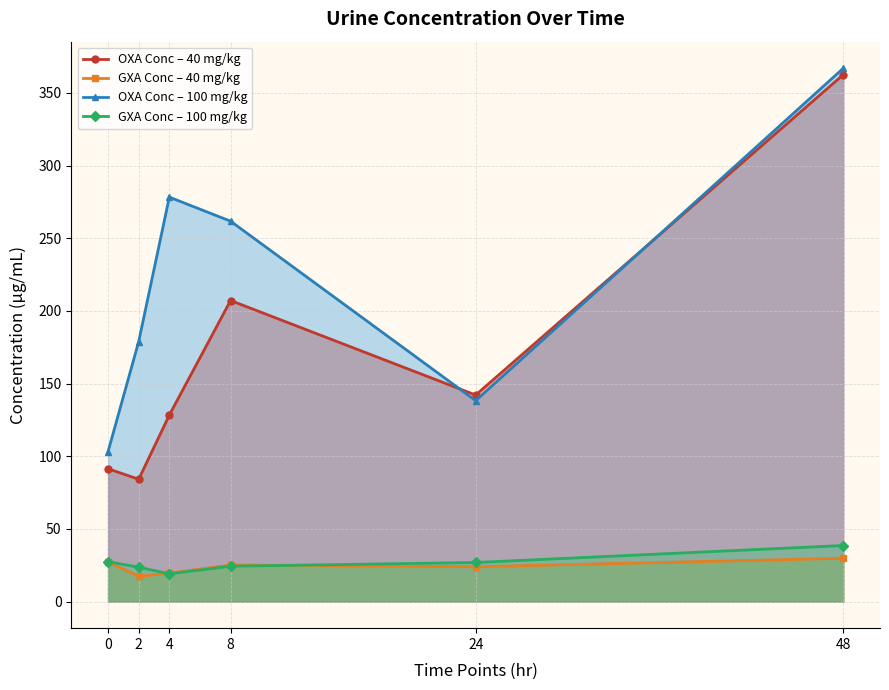

At which label does OXA Conc – 40 mg/kg reach its minimum?

2